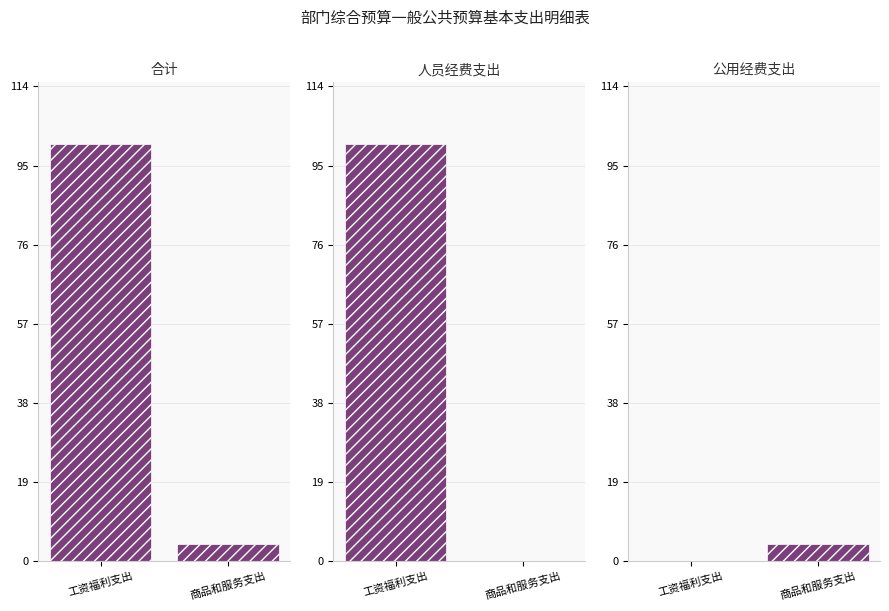

What is the total value across all series at 工资福利支出?

200.6